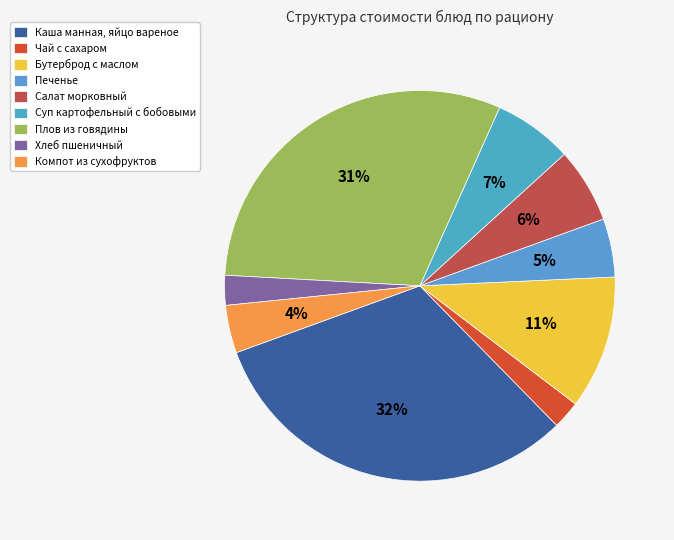

To the nearest percent, what is the difference between the Бутерброд с маслом and Хлеб пшеничный slice percentages?

9%